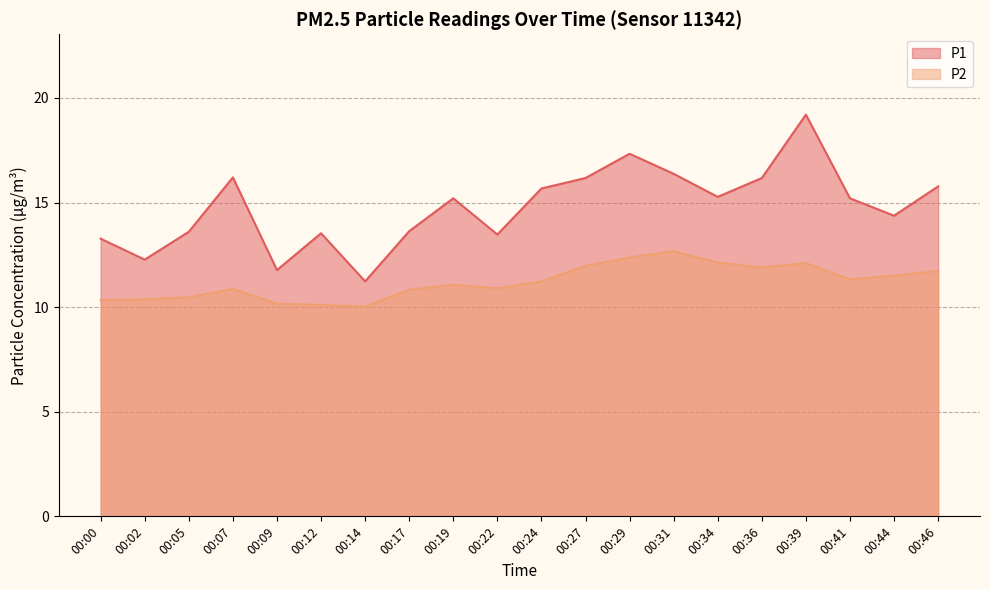

How many interior local valleys does the P1 series have?

6